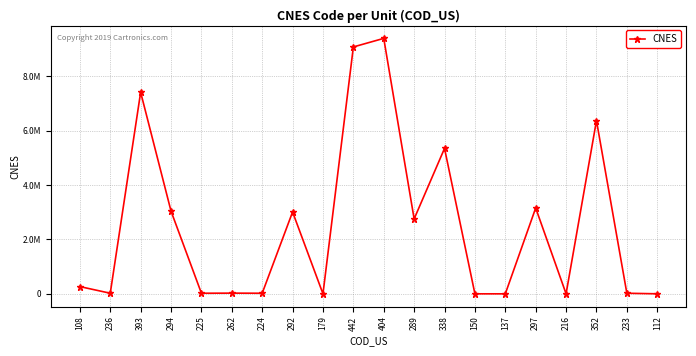

Reading left to right, list all the values displayed in this chart.

266493	22357	7404379	3037908	22306	26328	22373	3007995	1503	9069569	9384324	2752824	5342074	841	833	3153568	2127	6362508	22322	1813